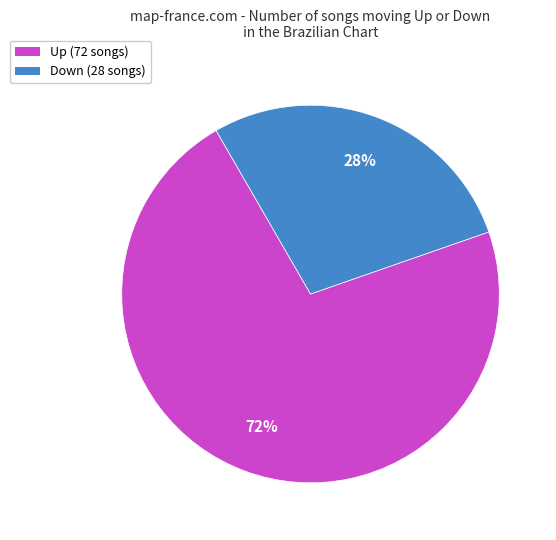

To the nearest percent, what is the average slice percentage?

50%